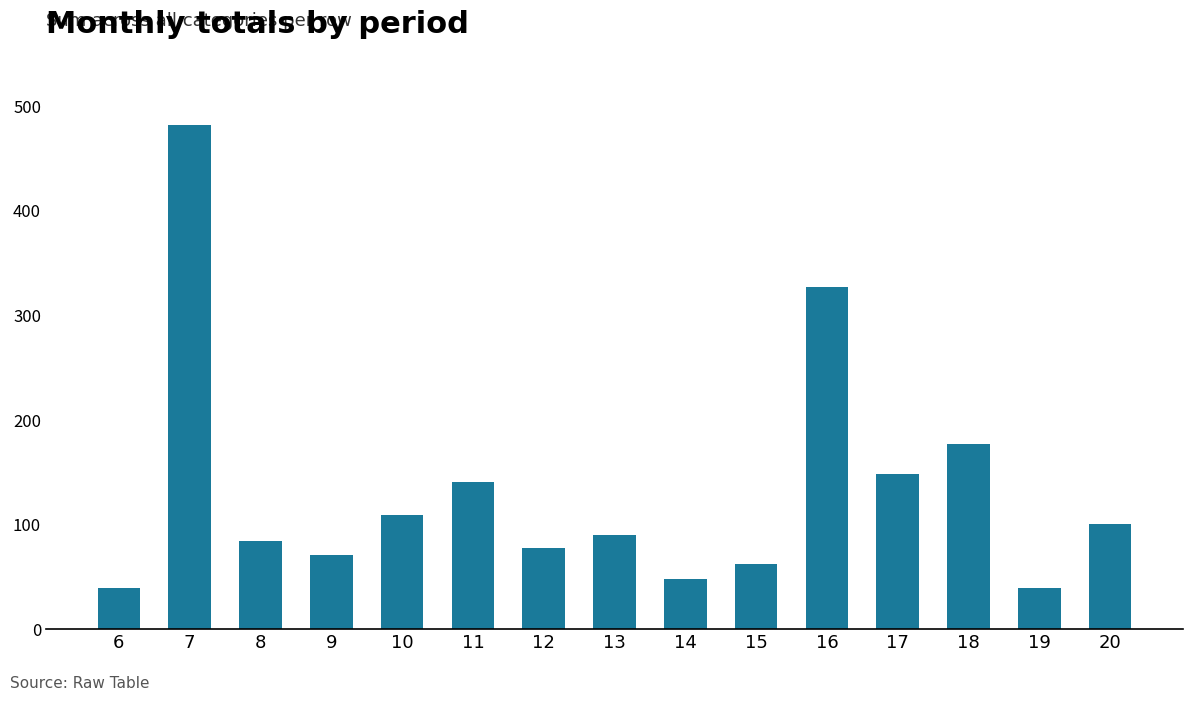

What is the average value?

133